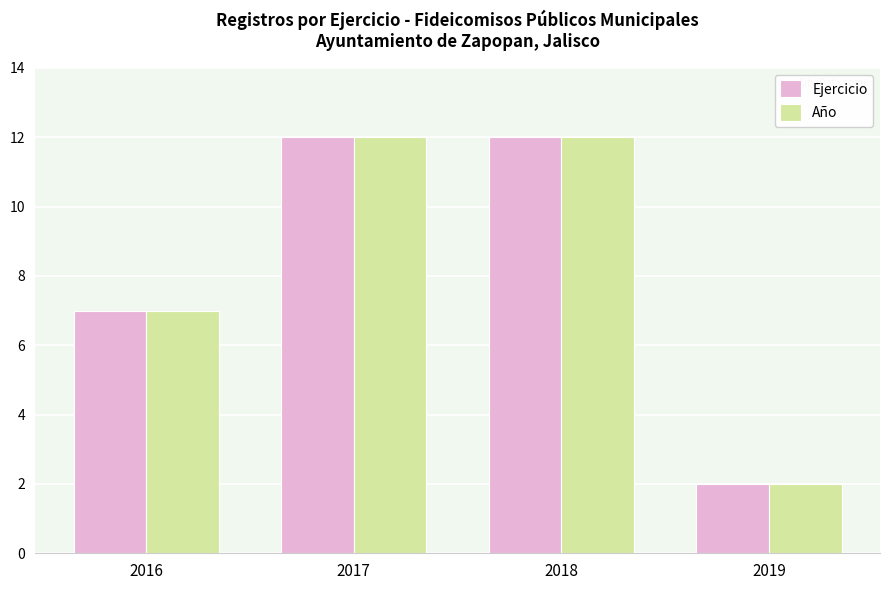

How many categories are shown in the chart?

4